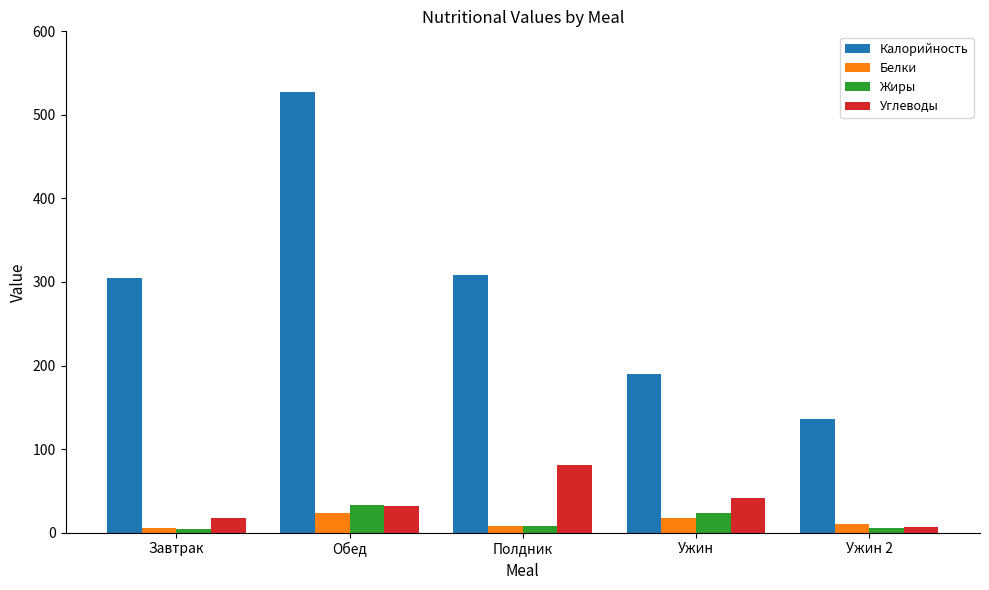

At Ужин, list the series in order from smallest to largest.

Белки, Жиры, Углеводы, Калорийность